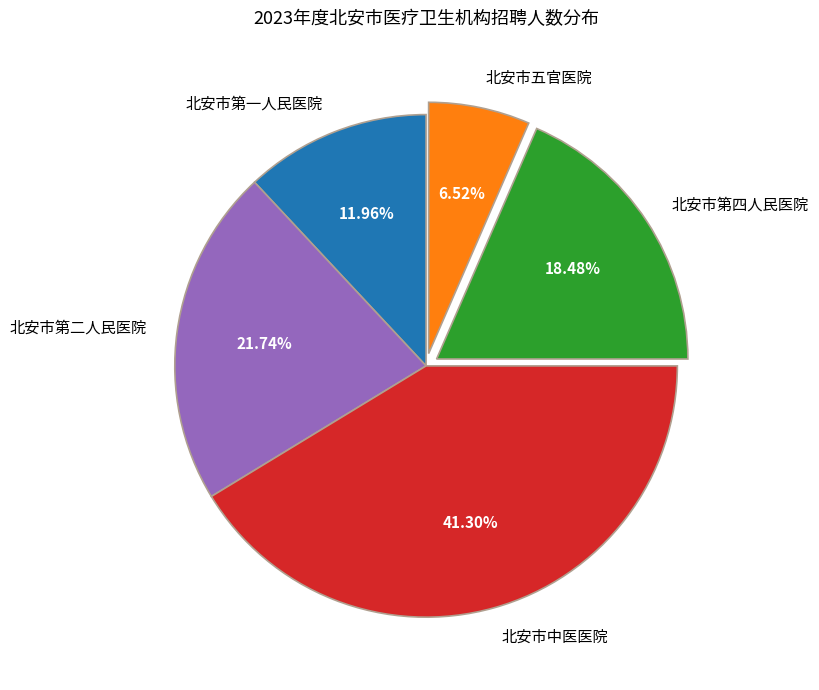

To the nearest percent, what is the difference between the largest and smallest slice percentages?

35%